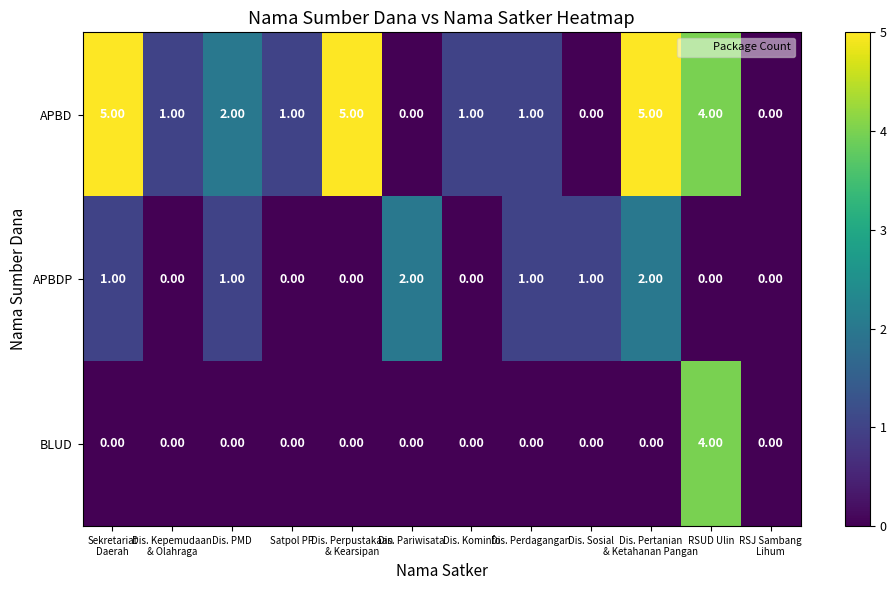

Which series has the largest range (max minus min)?

APBD